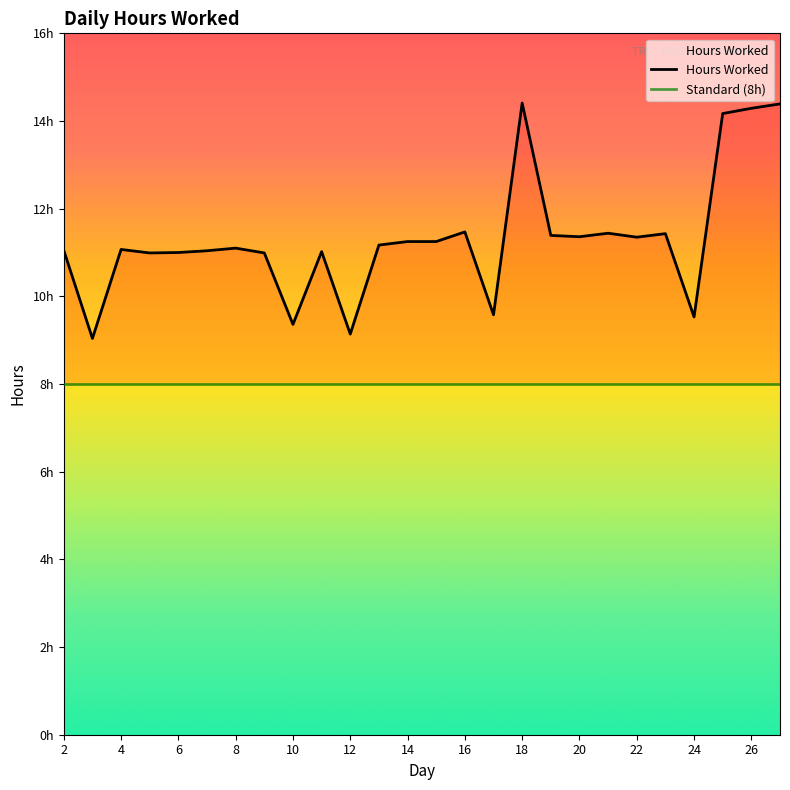

The value at 14 is 11.2. True or false?

True